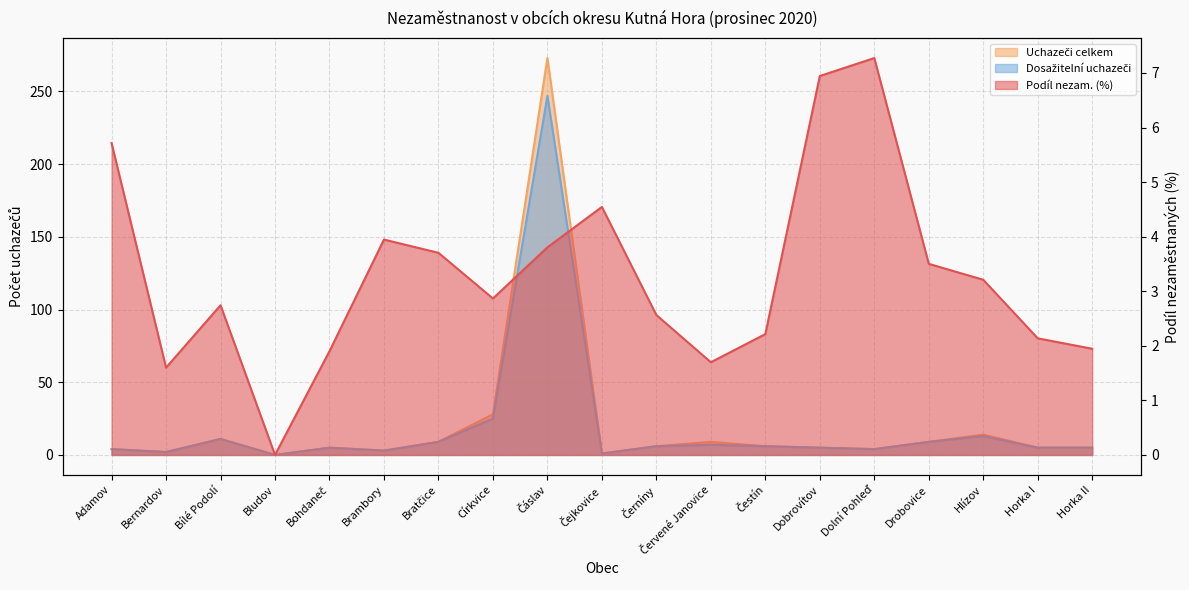

What value does the Uchazeči celkem series have at Čestín?

6.0